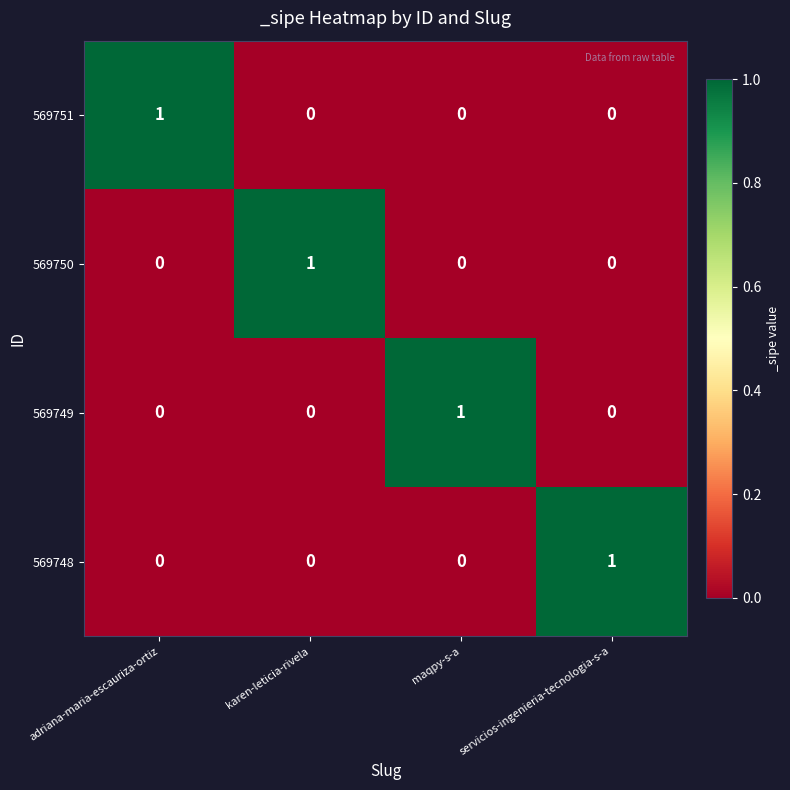

At how many categories does at least one series exceed 0?

4